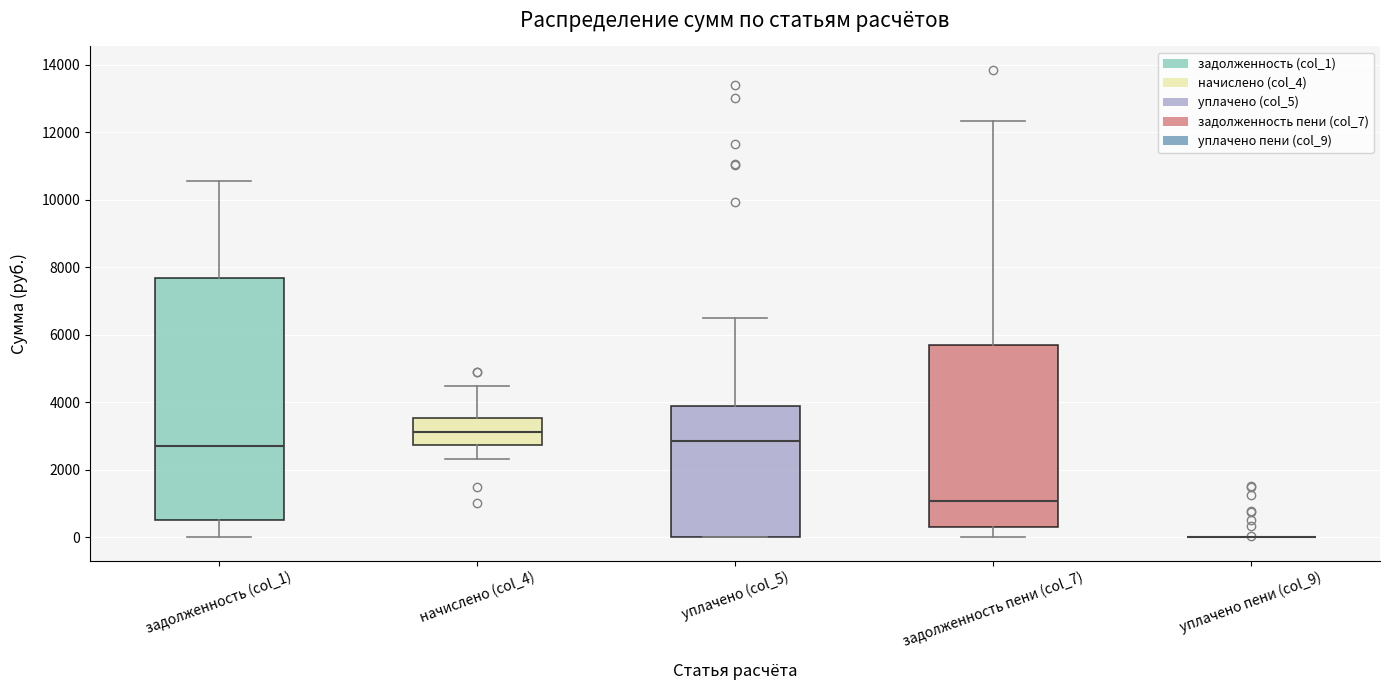

Which box is the tallest, from its lower edge to its upper edge?

задолженность (col_1)